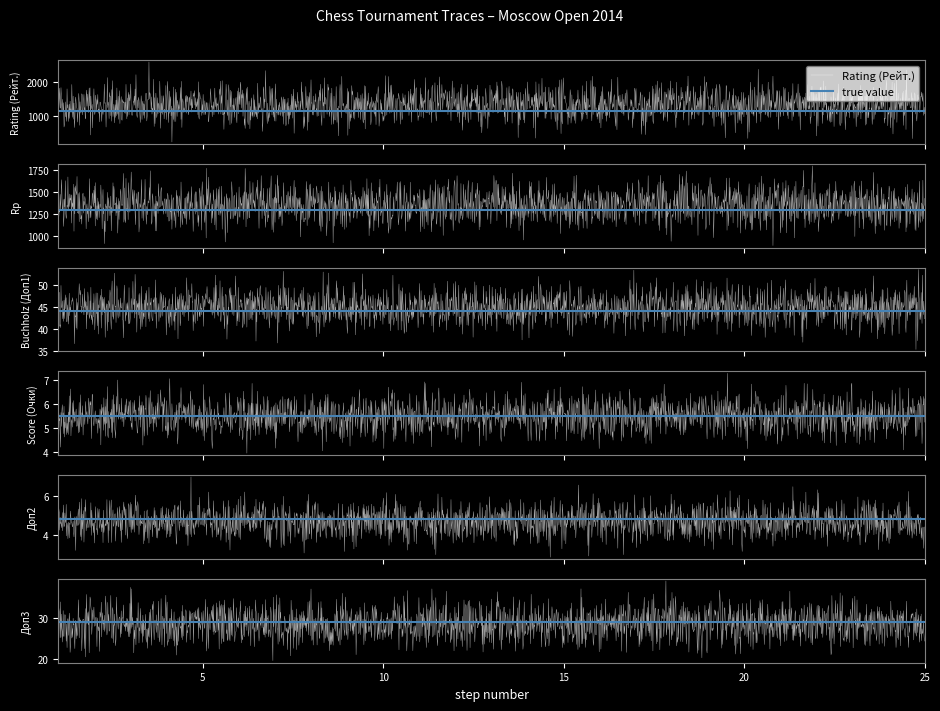

The Доп3 series shows 41.6 at 12. True or false?

False